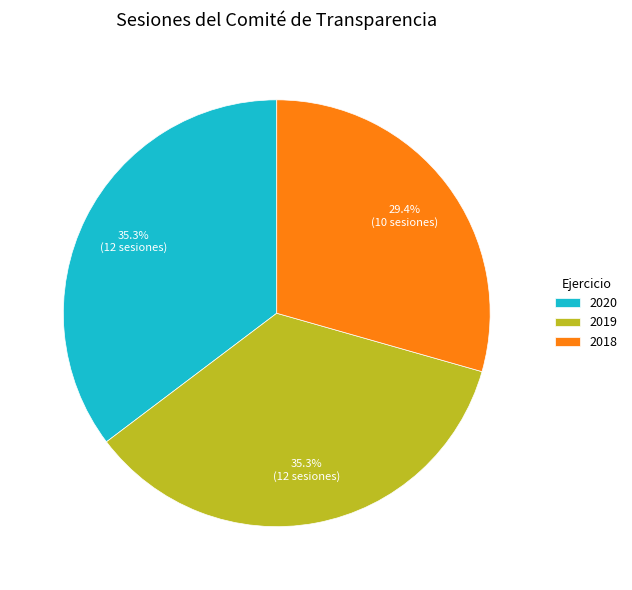

Which category has the smallest portion of the pie?

2018